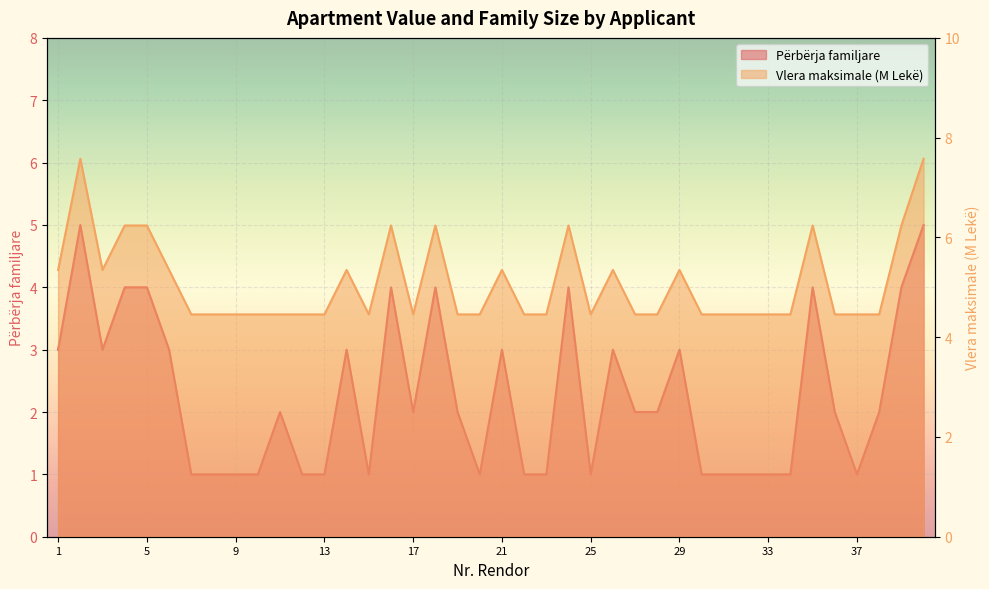

List the series in order of their peak value, highest first.

Vlera maksimale (M), Përbërja familjare